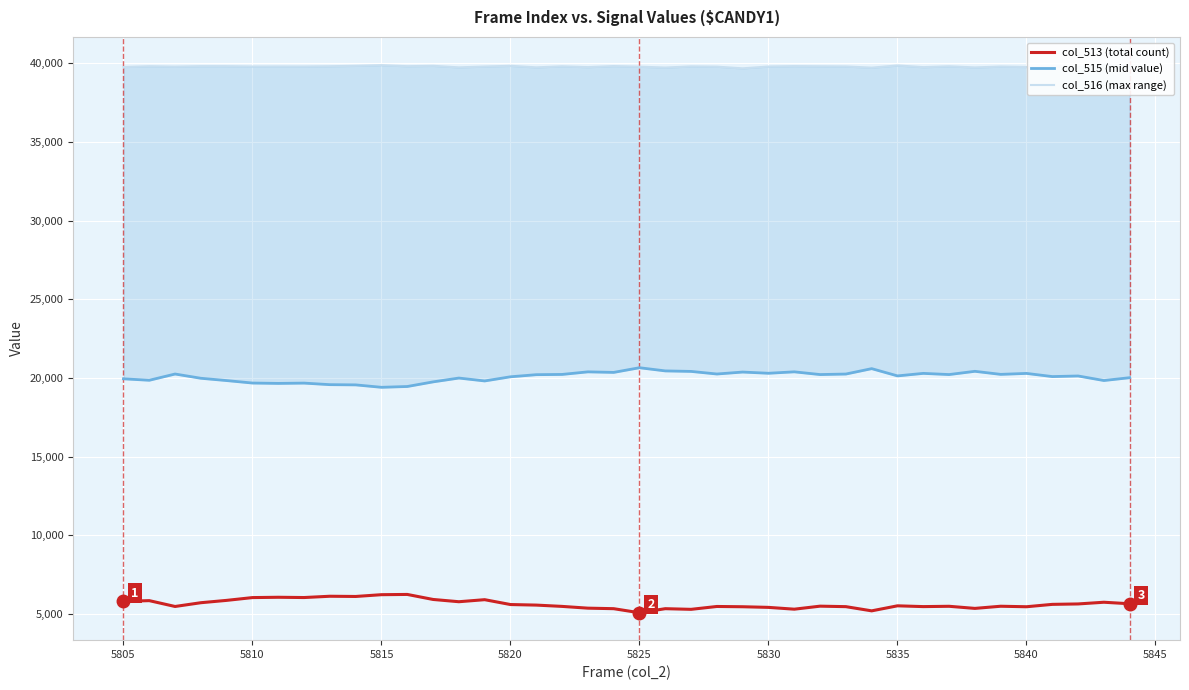

Rank the series by their average value, from highest to lowest.

col_516 (max range), col_515 (mid value), col_513 (total count)